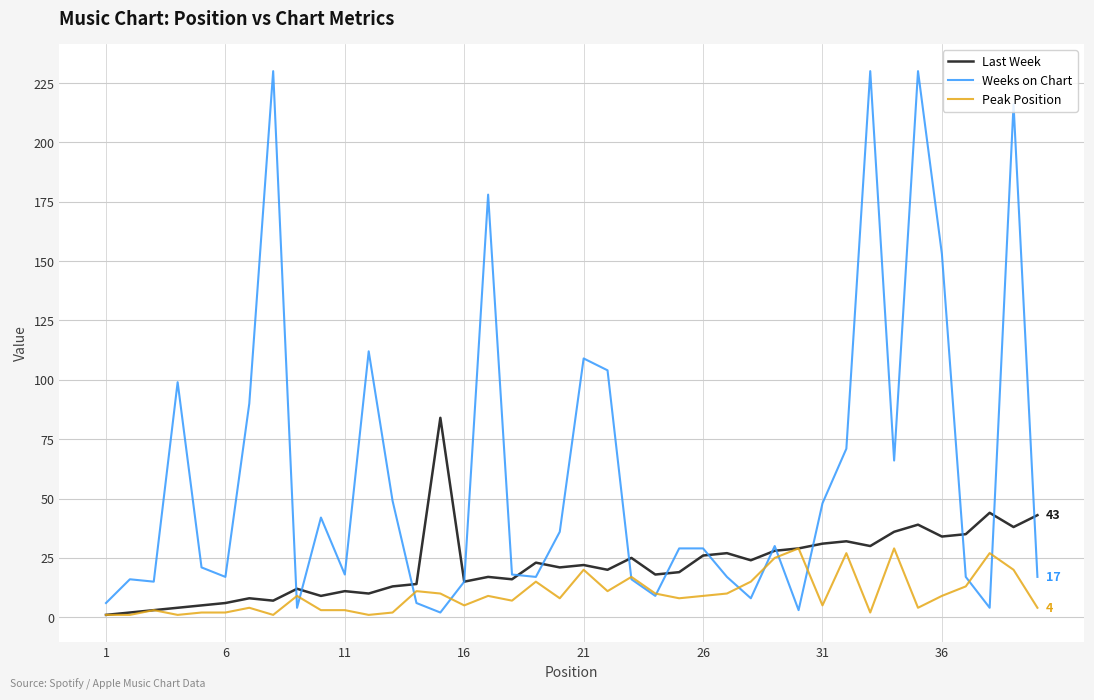

Count the number of categories in the chart.

40